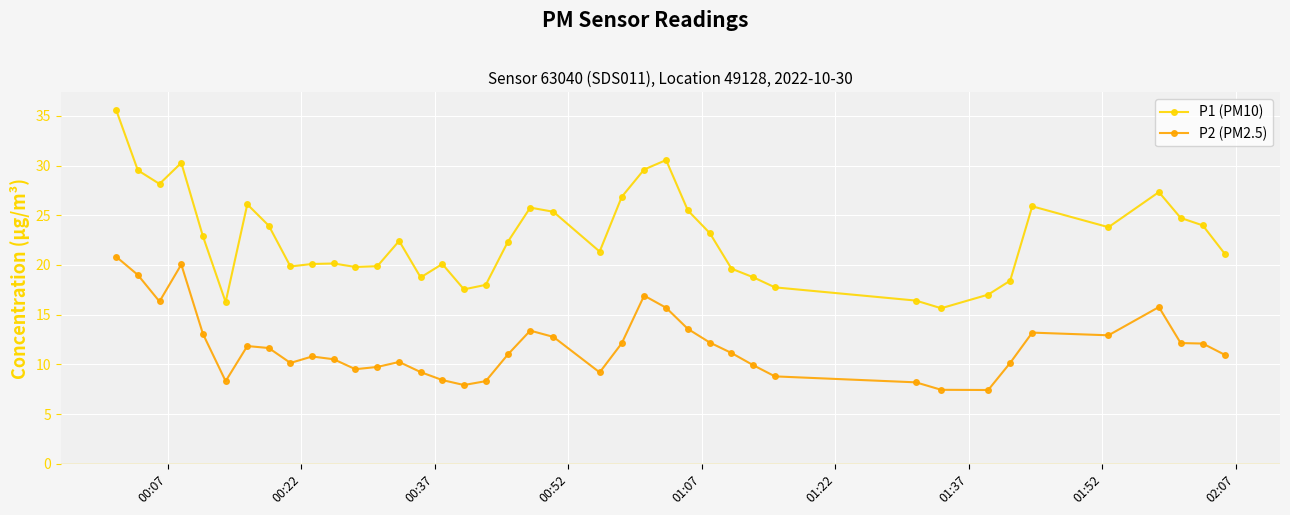

True or false: P2 (PM2.5) and P1 (PM10) intersect in this chart.

False